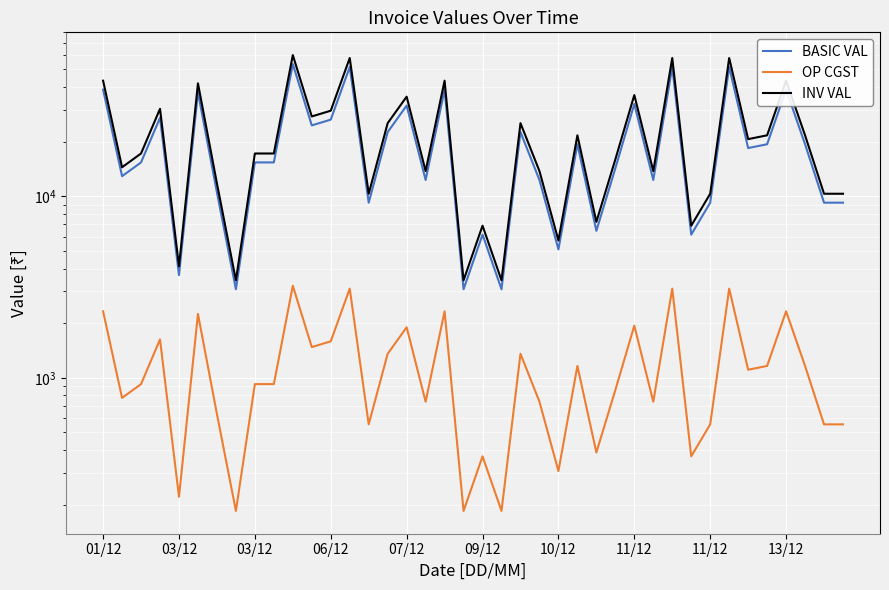

True or false: INV VAL and OP CGST intersect in this chart.

False